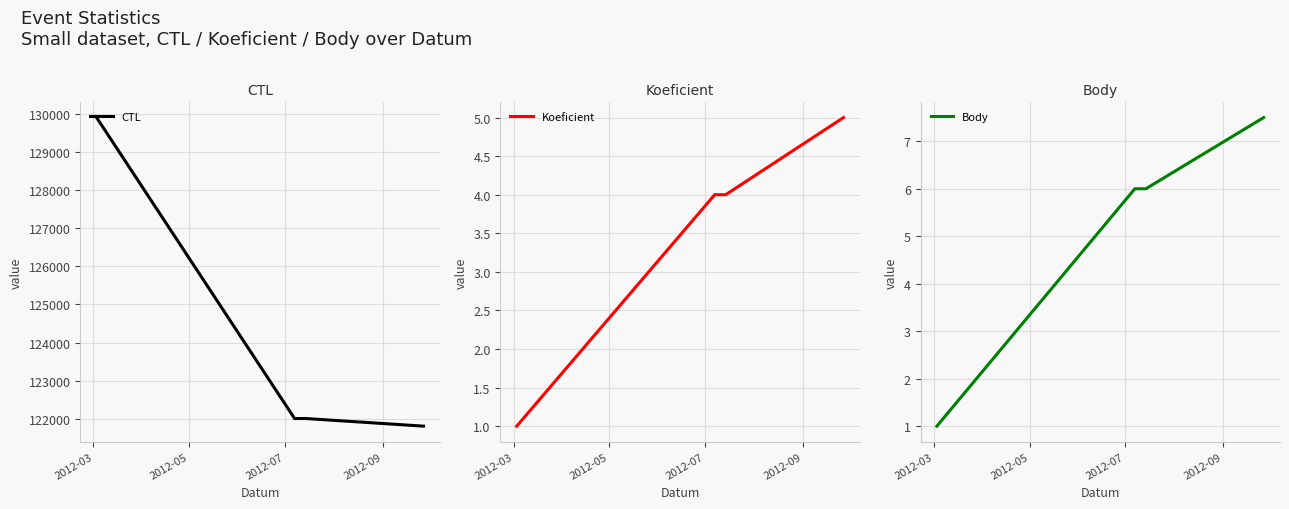

How many lines are shown in the chart?

3